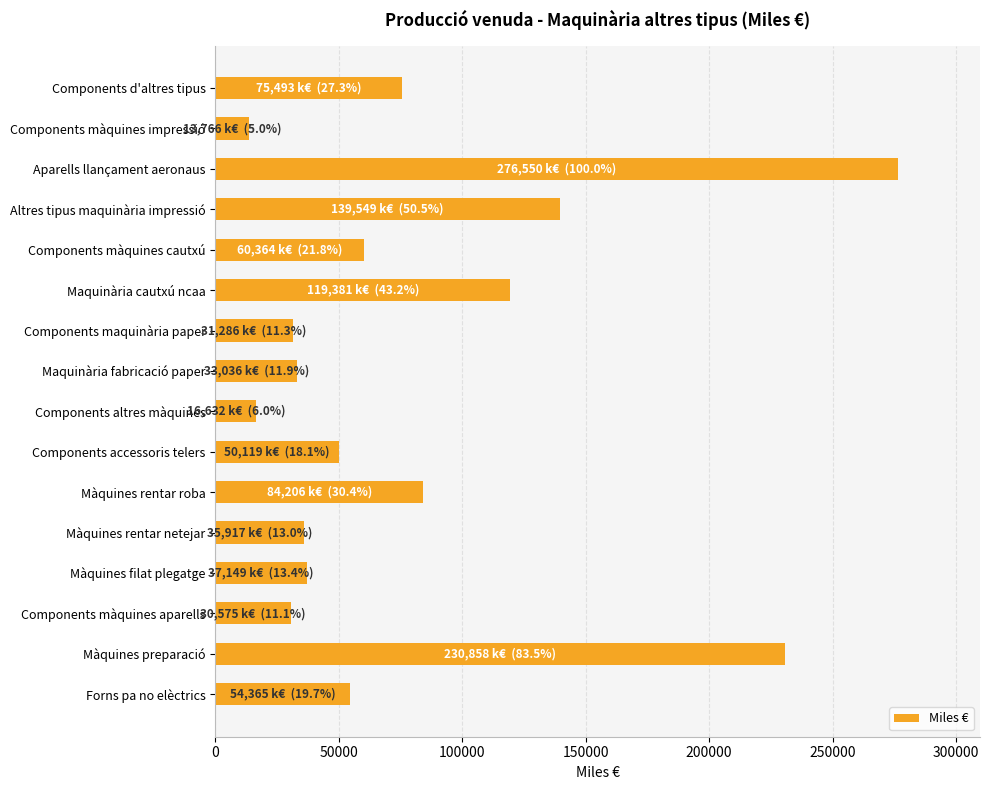

How many distinct data groups are displayed?

1